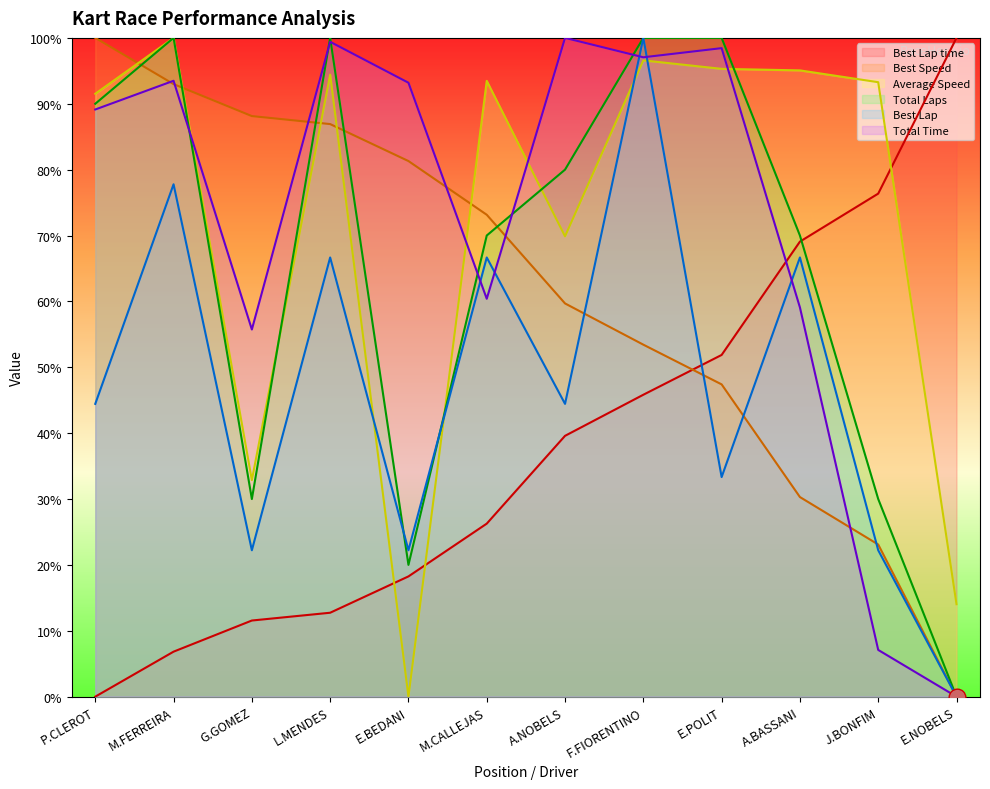

Where do Total Laps and Best Lap first cross each other?

L.MENDES and E.BEDANI